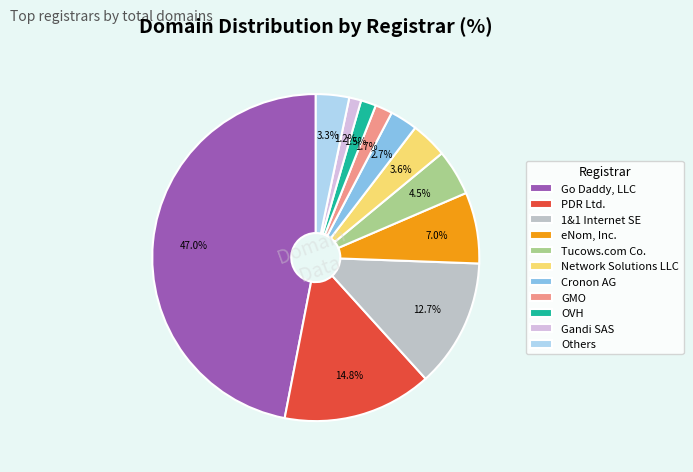

Combined, do GMO and PDR Ltd. account for over 50%?

No